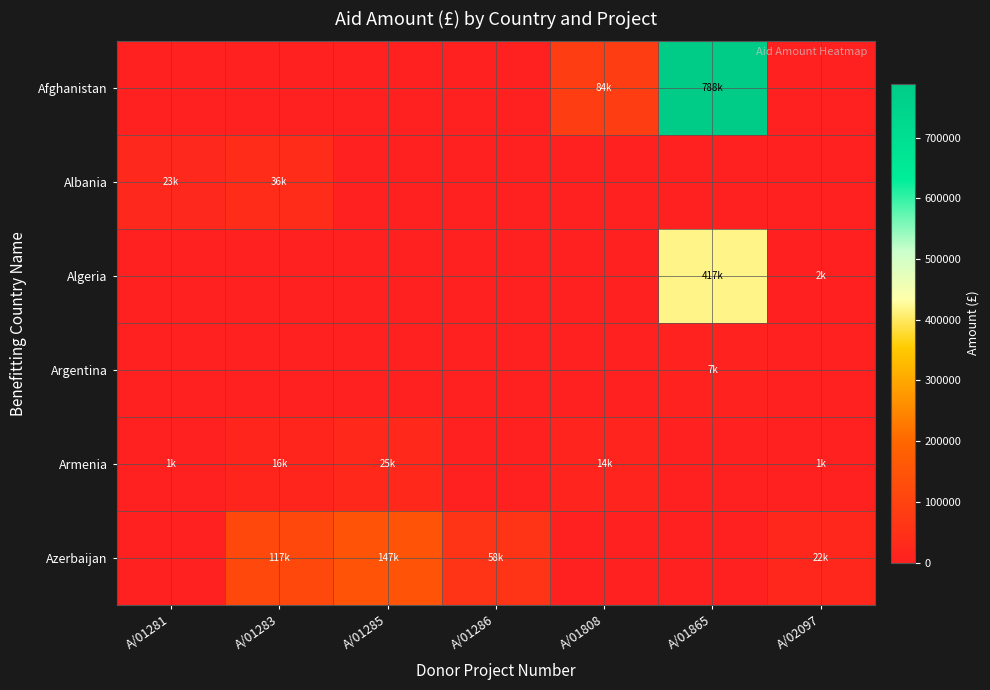

Reading left to right, what are all the values shown in this chart?

Afghanistan: A/01281=0	A/01283=0	A/01285=0	A/01286=0	A/01808=84475	A/01865=788925	A/02097=0
Albania: A/01281=23311	A/01283=36222	A/01285=0	A/01286=0	A/01808=0	A/01865=0	A/02097=0
Algeria: A/01281=0	A/01283=0	A/01285=0	A/01286=0	A/01808=0	A/01865=417680	A/02097=2911
Argentina: A/01281=0	A/01283=0	A/01285=0	A/01286=0	A/01808=0	A/01865=7020	A/02097=0
Armenia: A/01281=1072	A/01283=16593	A/01285=25381	A/01286=0	A/01808=14093	A/01865=0	A/02097=1236
Azerbaijan: A/01281=0	A/01283=117835	A/01285=147904	A/01286=58049	A/01808=0	A/01865=0	A/02097=22977